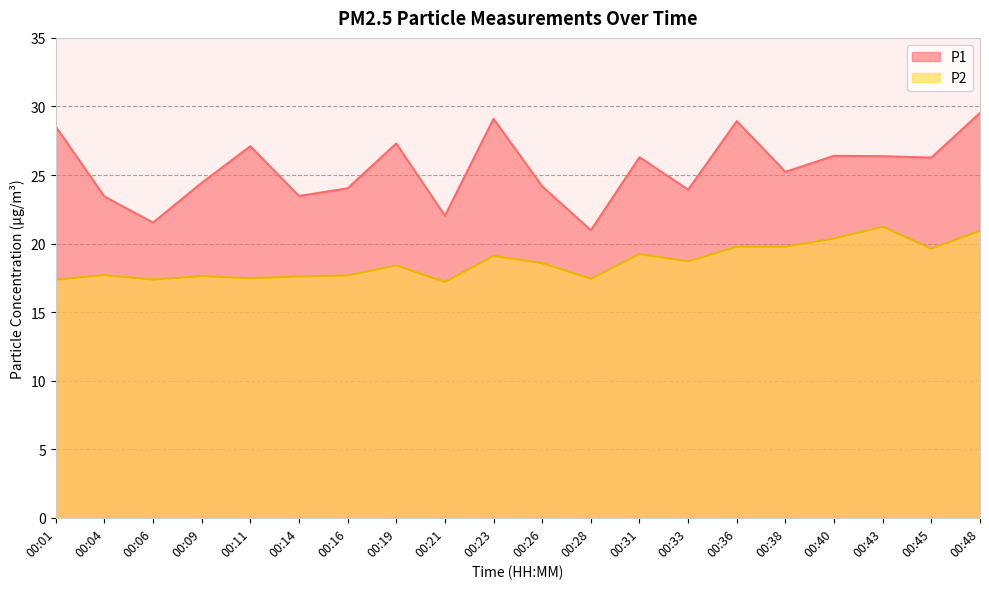

True or false: P2 and P1 cross at least once.

False